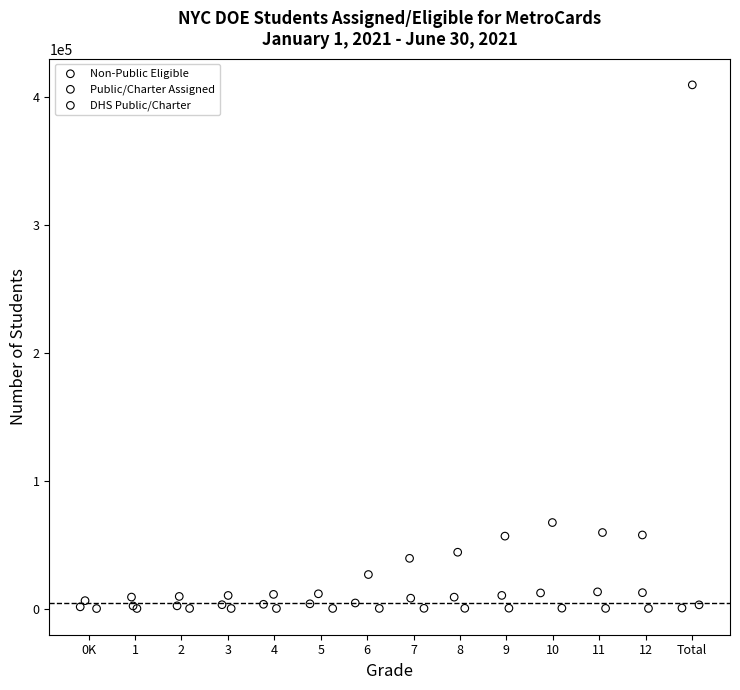

What are all the series names shown in the legend?

Non-Public Eligible, Public/Charter Assigned, DHS Public/Charter